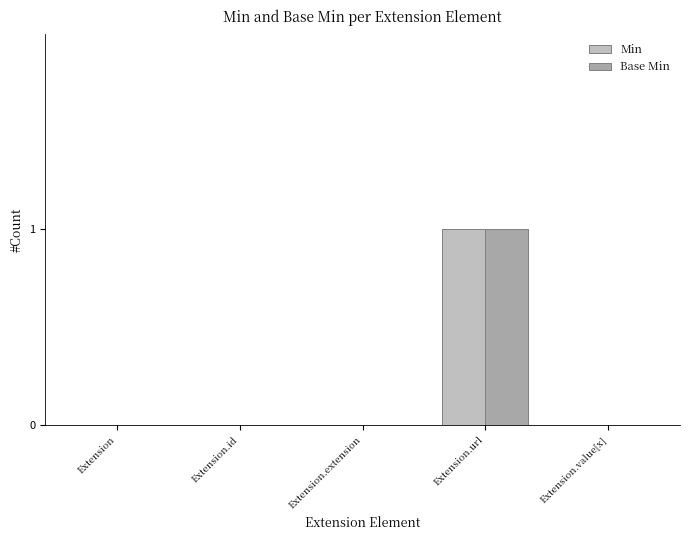

At which category is the sum across all series the highest?

Extension.url